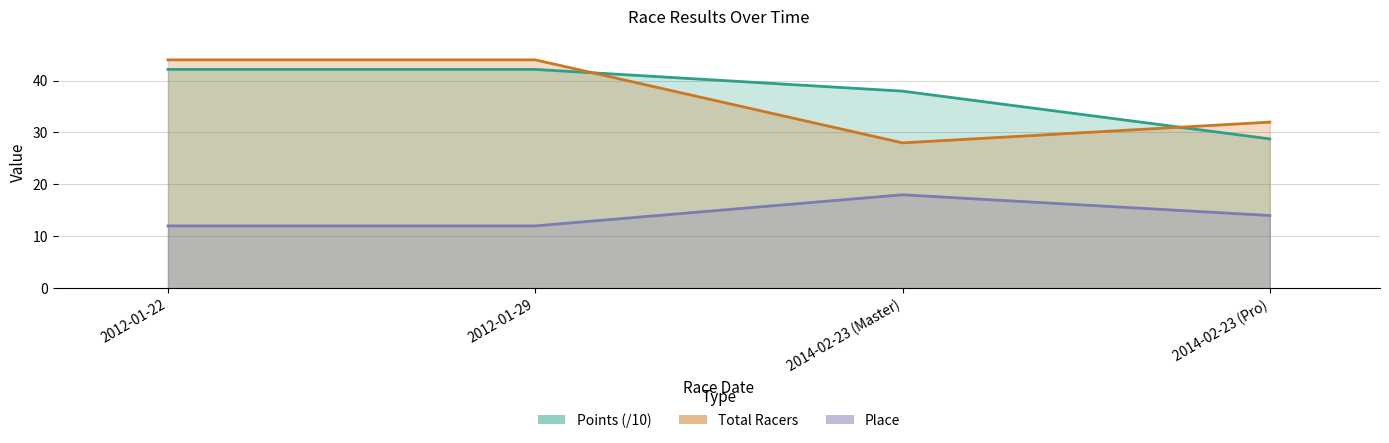

What is the difference between the maximum and minimum values in the Points (/10) series?

13.4